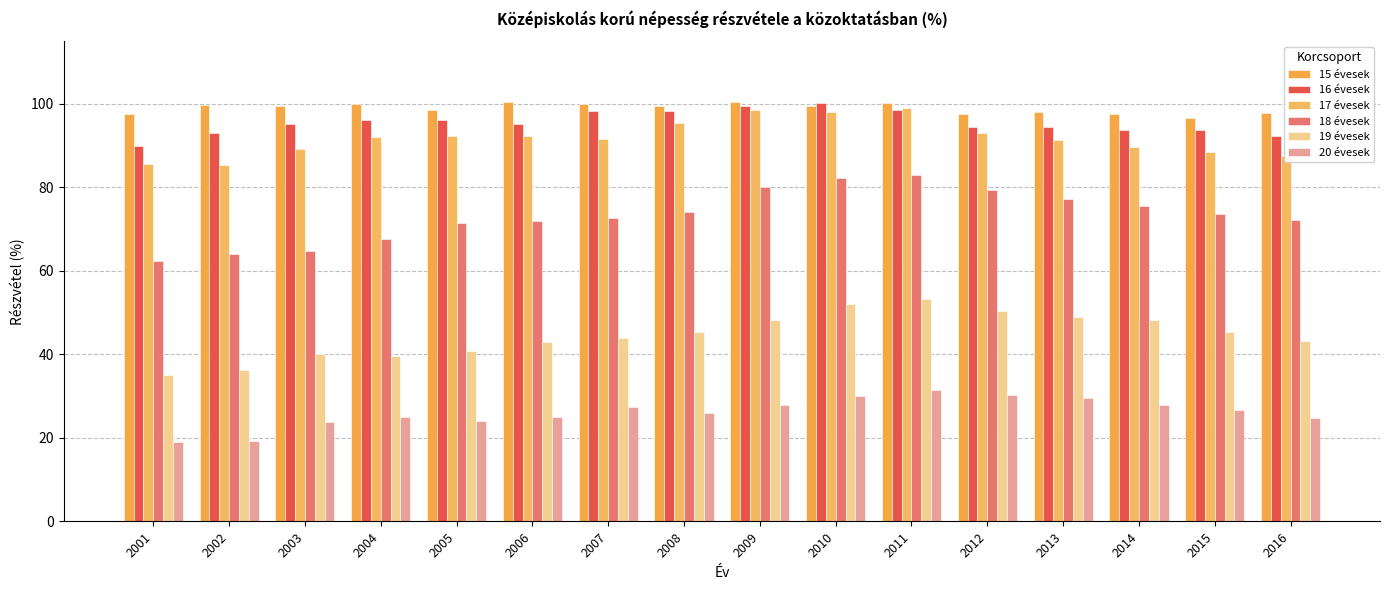

The value of 15 évesek at 2007 is 100.1. True or false?

True